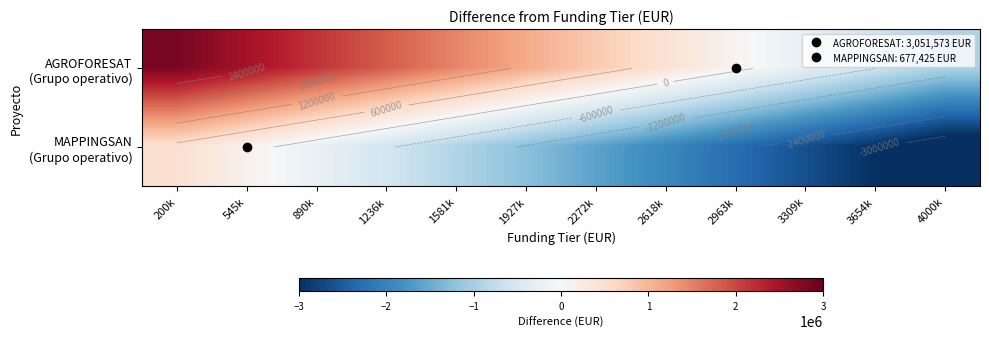

Between 545k and 1927k, which series saw the biggest shift?

AGROFORESAT (Grupo operativo)